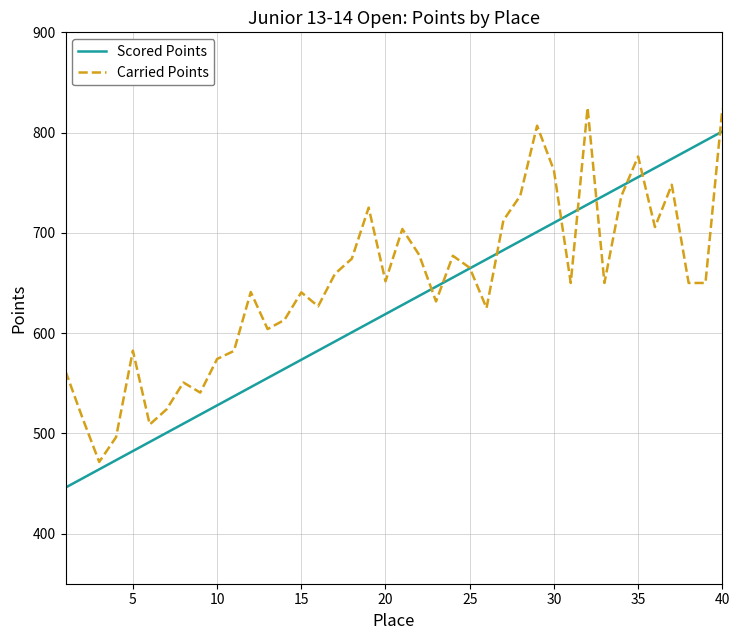

What is the highest value of the Carried Points series?

824.9